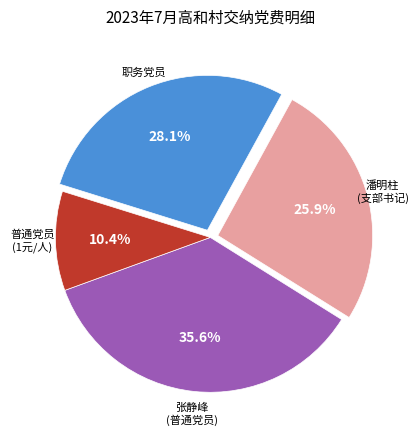

Is there any slice that represents more than half of the pie?

No